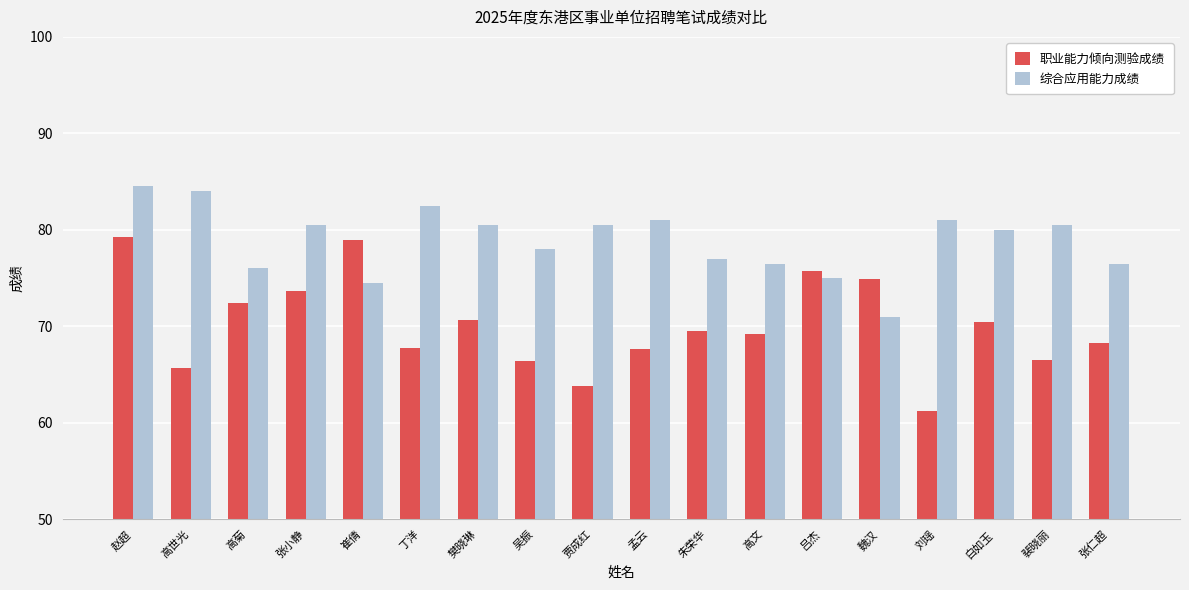

What is the label of the 2nd bar from the left?

高世光